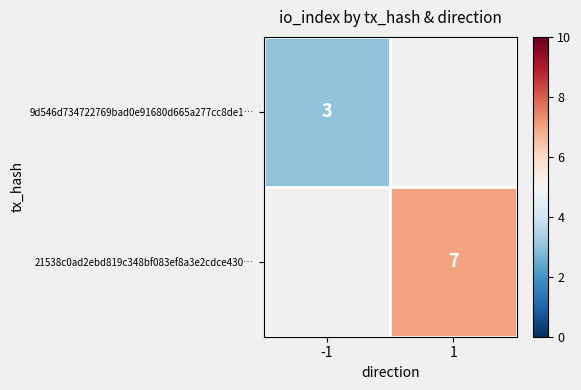

Which label corresponds to the smallest value in the chart?

-1